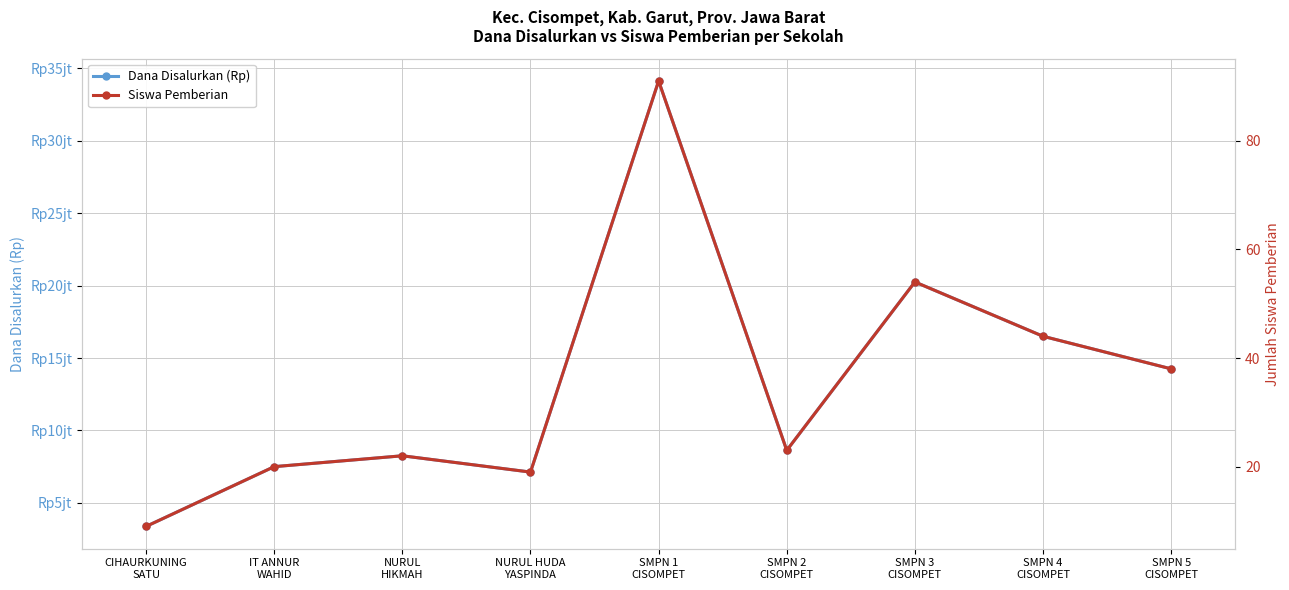

Reading left to right, extract all data points from this chart.

Dana Disalurkan (Rp): 3375000	7500000	8250000	7125000	34125000	8625000	20250000	16500000	14250000
Siswa Pemberian: 9	20	22	19	91	23	54	44	38